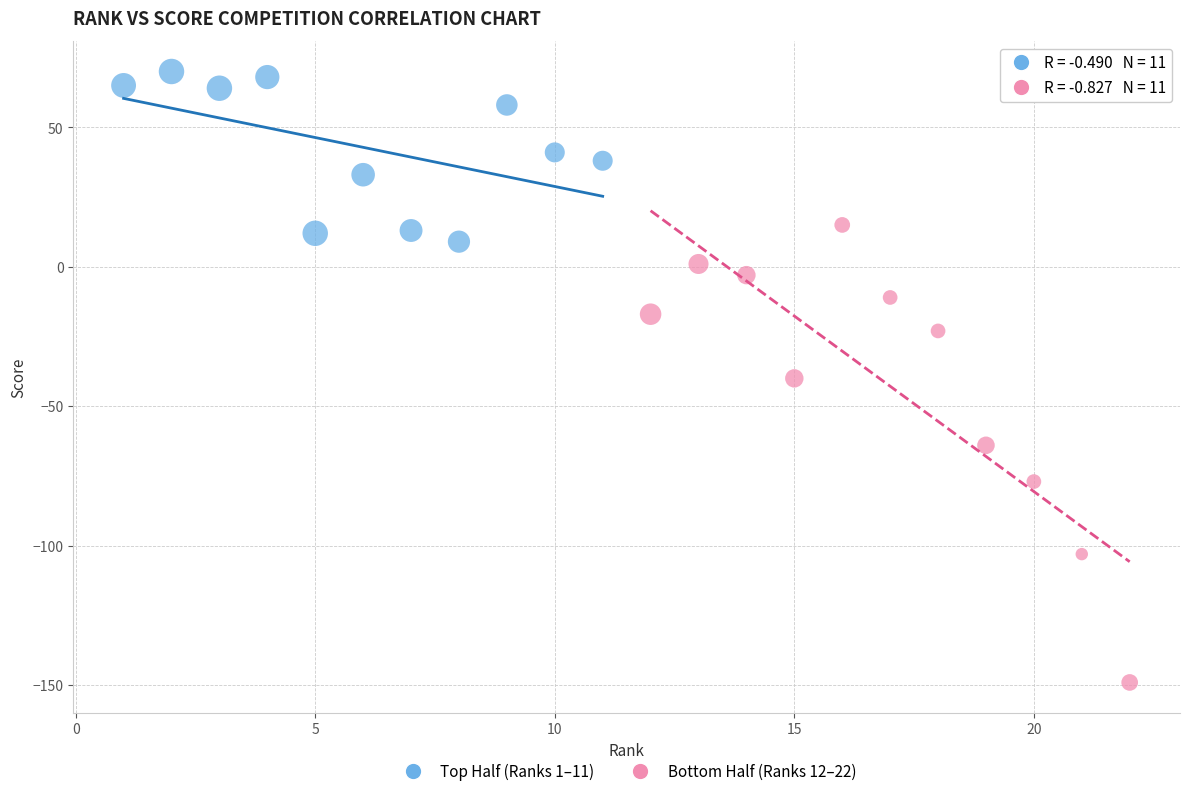

Which series has the widest spread of Y values?

Bottom Half (Ranks 12–22)